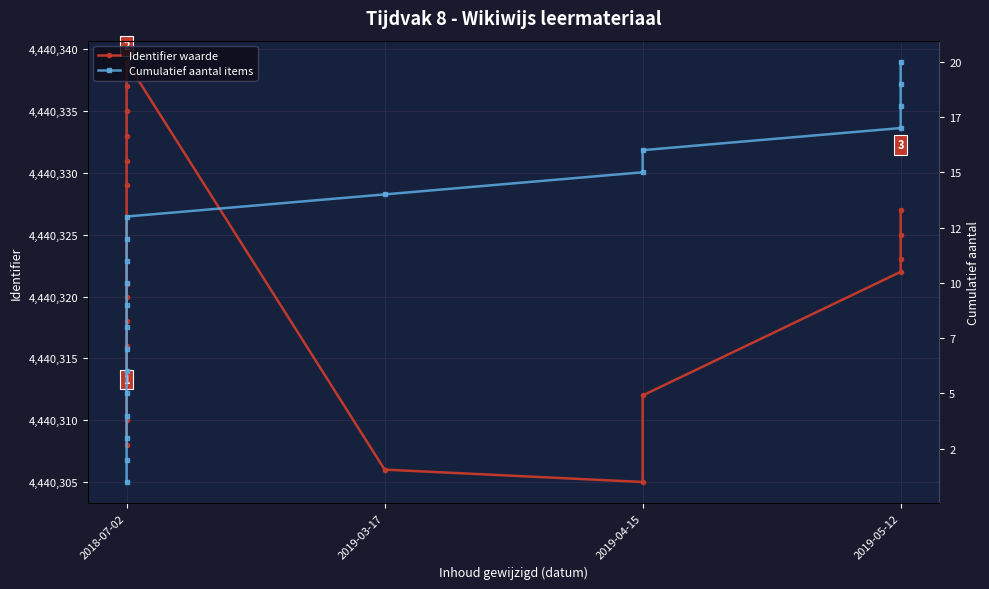

True or false: Identifier waarde and Cumulatief aantal items intersect in this chart.

False